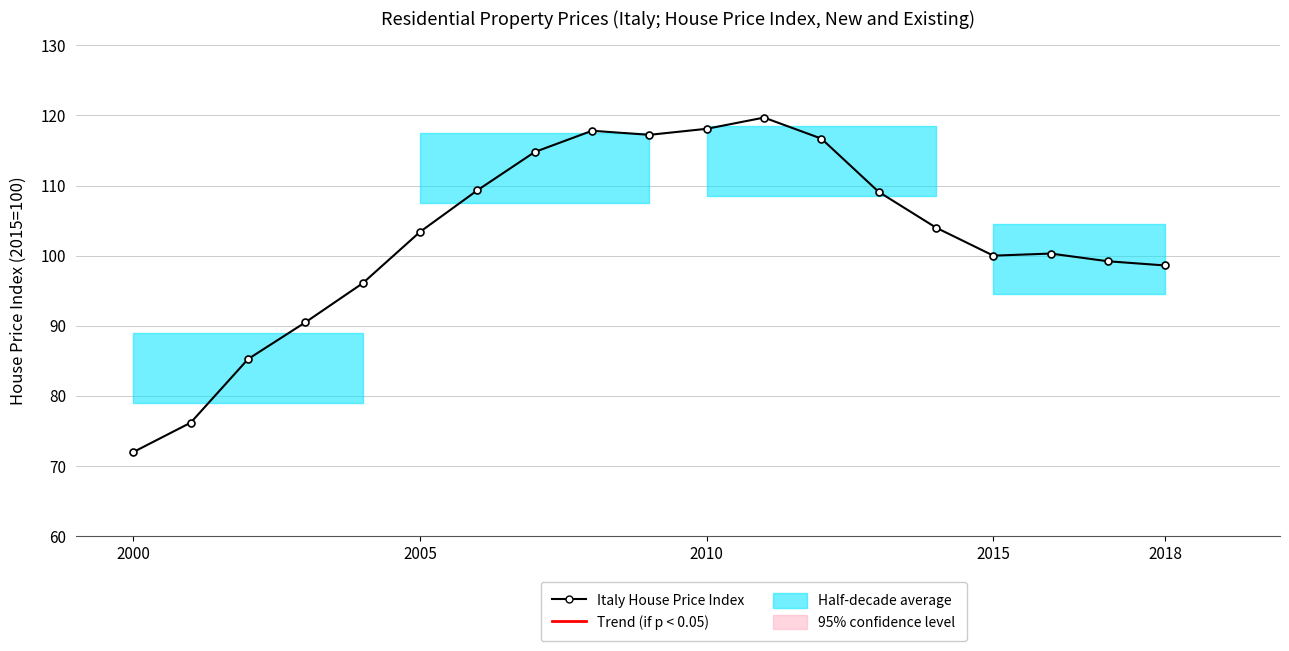

True or false: the data shows 165.0 at 2018.

False